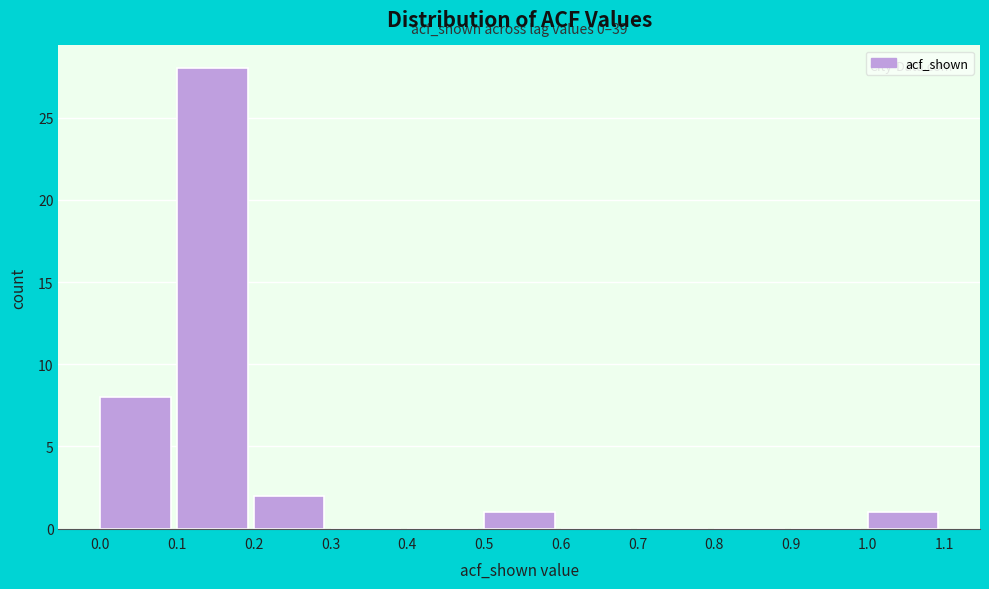

Which range on the x-axis has the tallest bar?

0.1 to 0.2